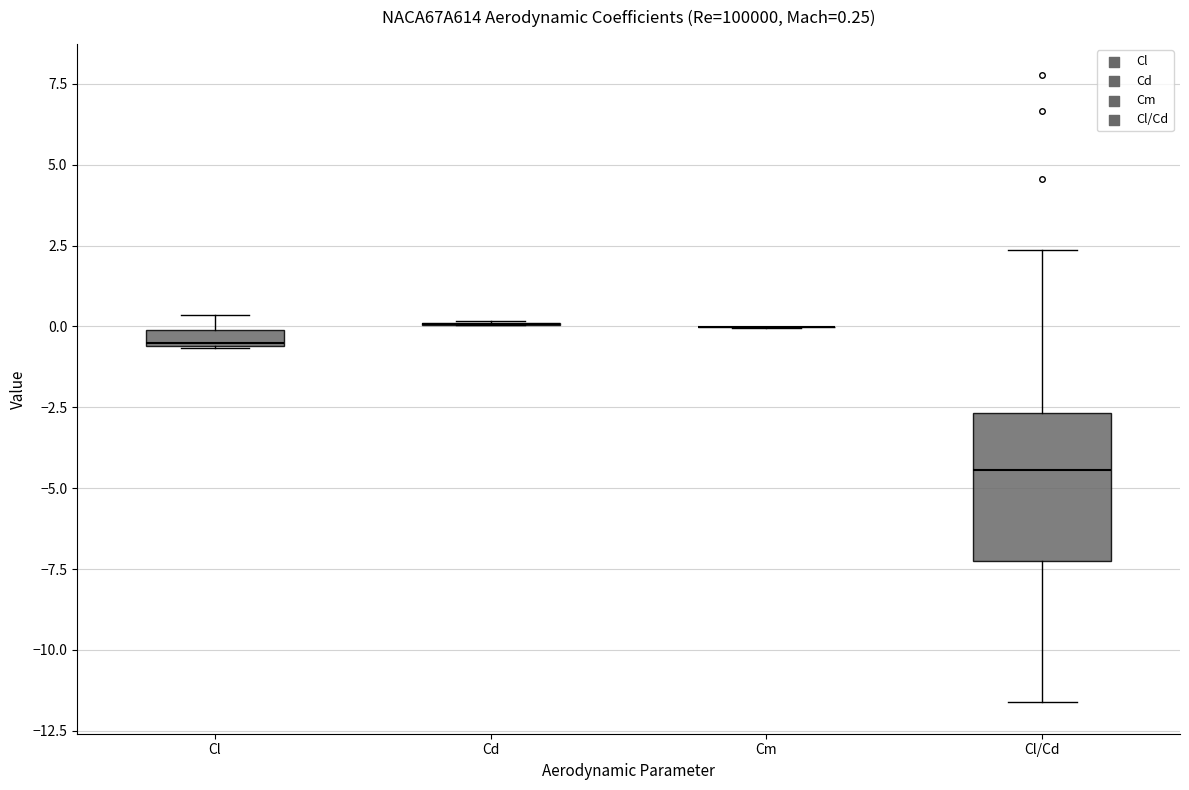

Which box is the tallest, from its lower edge to its upper edge?

Cl/Cd